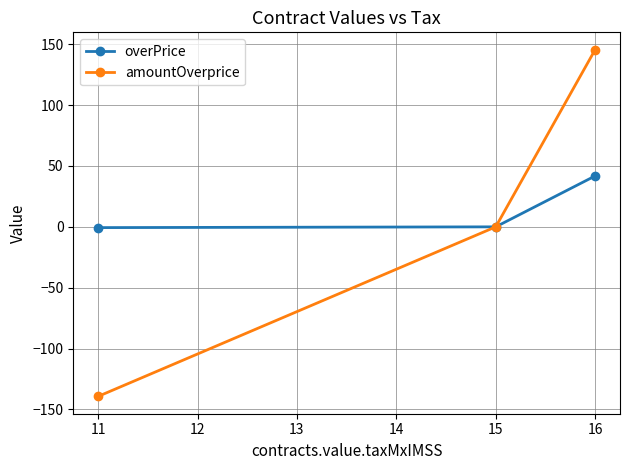

How many data points in amountOverprice are less than 0?

1